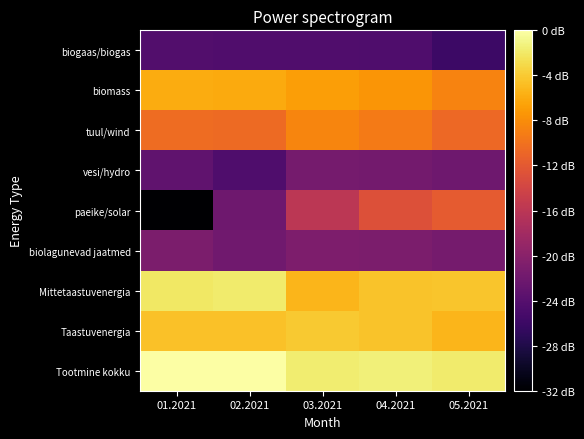

Rank the series at 04.2021 from lowest to highest value.

biogaas/biogas, vesi/hydro, biolagunevad jaatmed, paeike/solar, tuul/wind, biomass, Taastuvenergia, Mittetaastuvenergia, Tootmine kokku